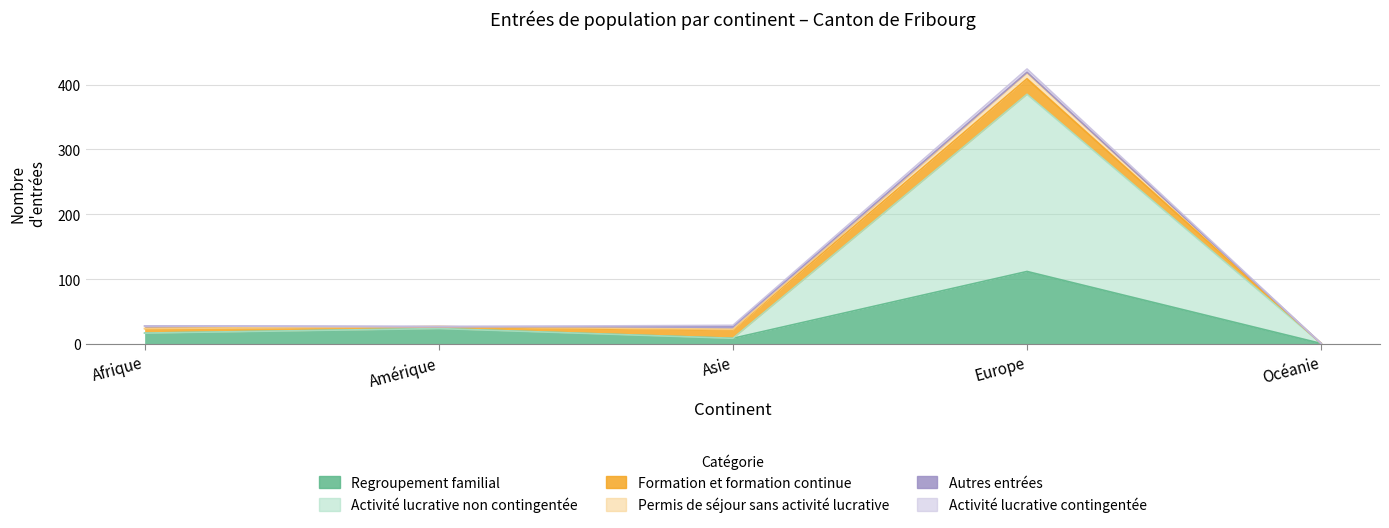

True or false: Permis de séjour sans activité lucrative has more than 0 points higher than both neighbors.

True